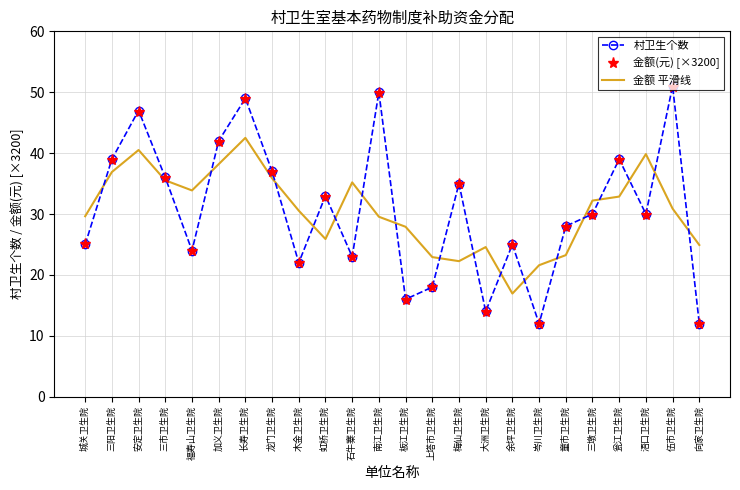

At which label does 村卫生个数 reach its peak?

伍市卫生院